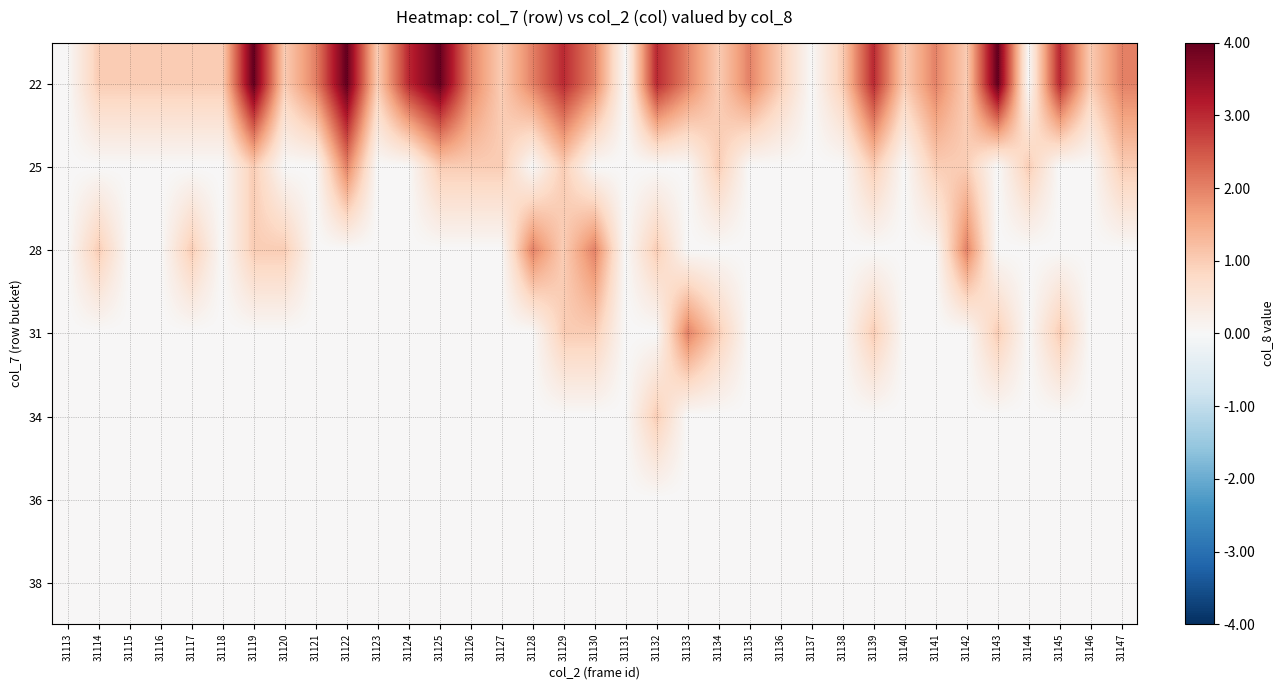

Which has a higher value, 31122 or 31137?

31122